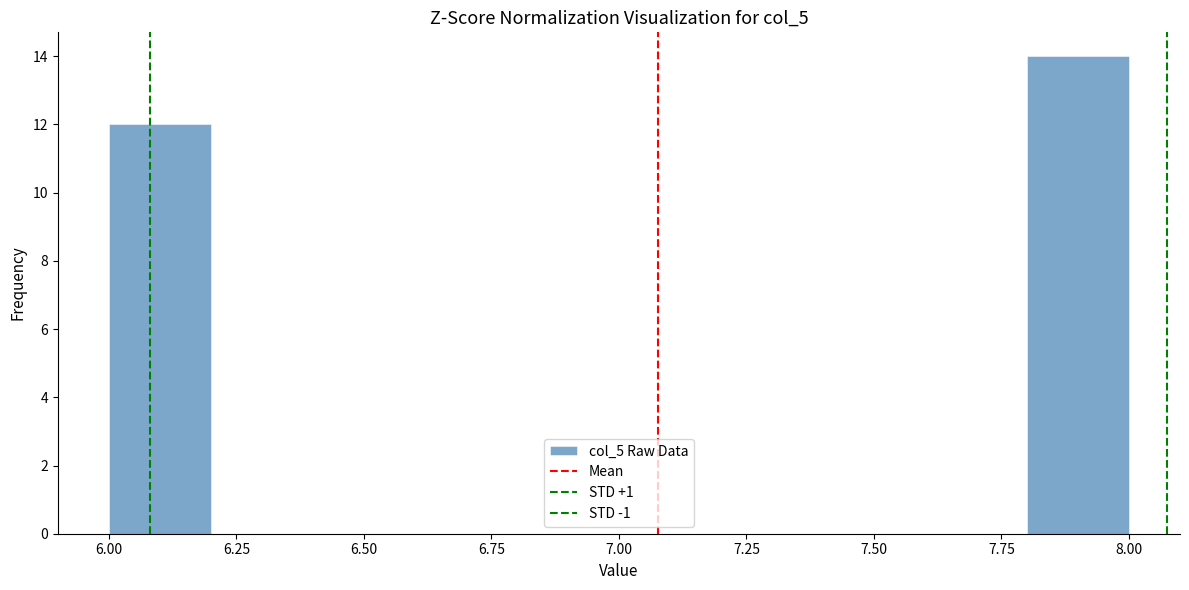

Reading left to right, transcribe this chart: for each bar, give the range it covers on the x-axis and its height. The values are not printed on the chart, so give them approximately, as read against the axis.

6.0 to 6.2: 12
6.2 to 6.4: 0
6.4 to 6.6: 0
6.6 to 6.8: 0
6.8 to 7.0: 0
7.0 to 7.2: 0
7.2 to 7.4: 0
7.4 to 7.6: 0
7.6 to 7.8: 0
7.8 to 8.0: 14